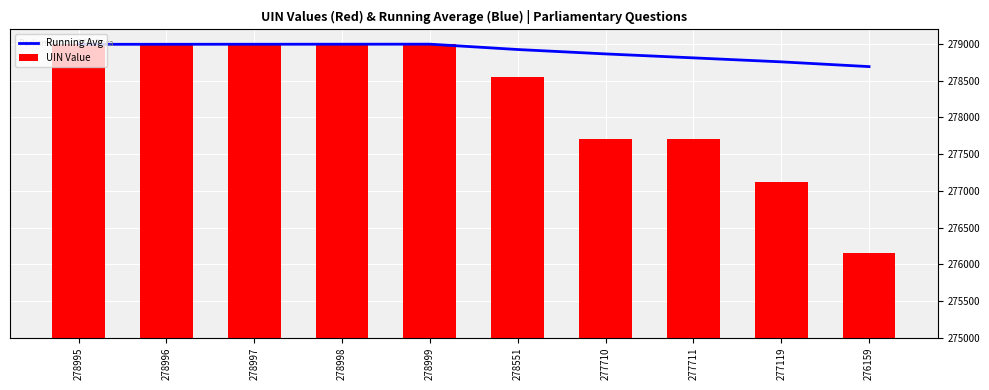

At which label is UIN Value closest to 2579?

277710